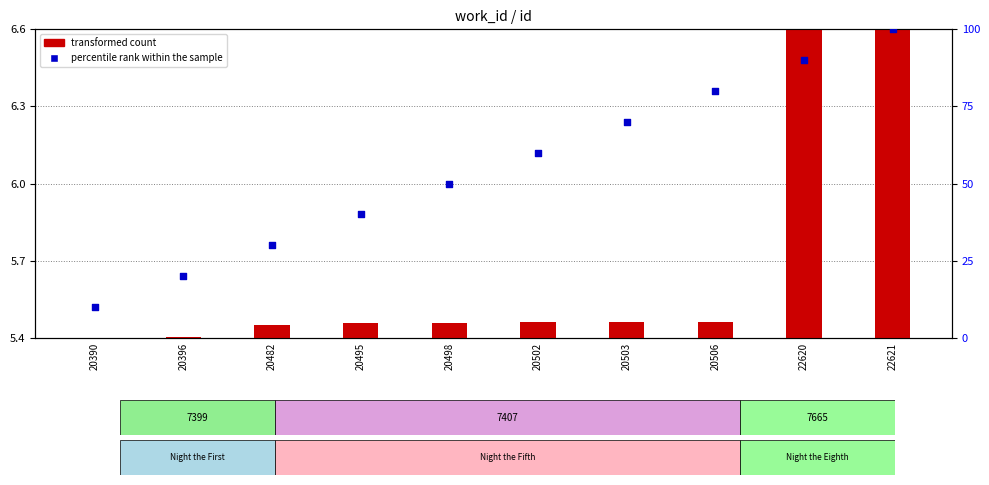

What is the total value across all series at 20506?

80.1